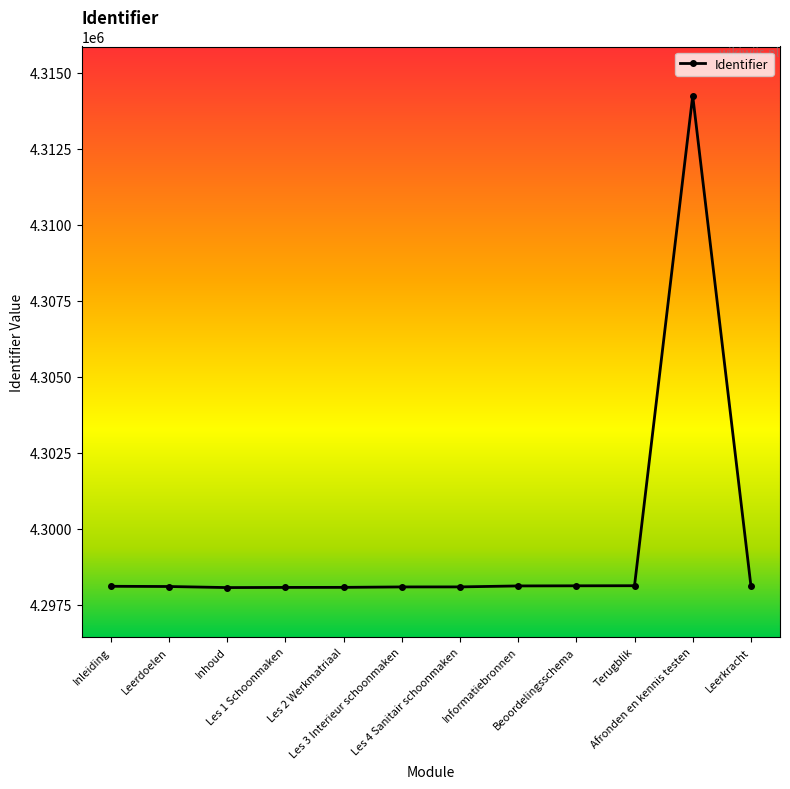

What value does the data have at Terugblik, to the nearest 10?

4298130